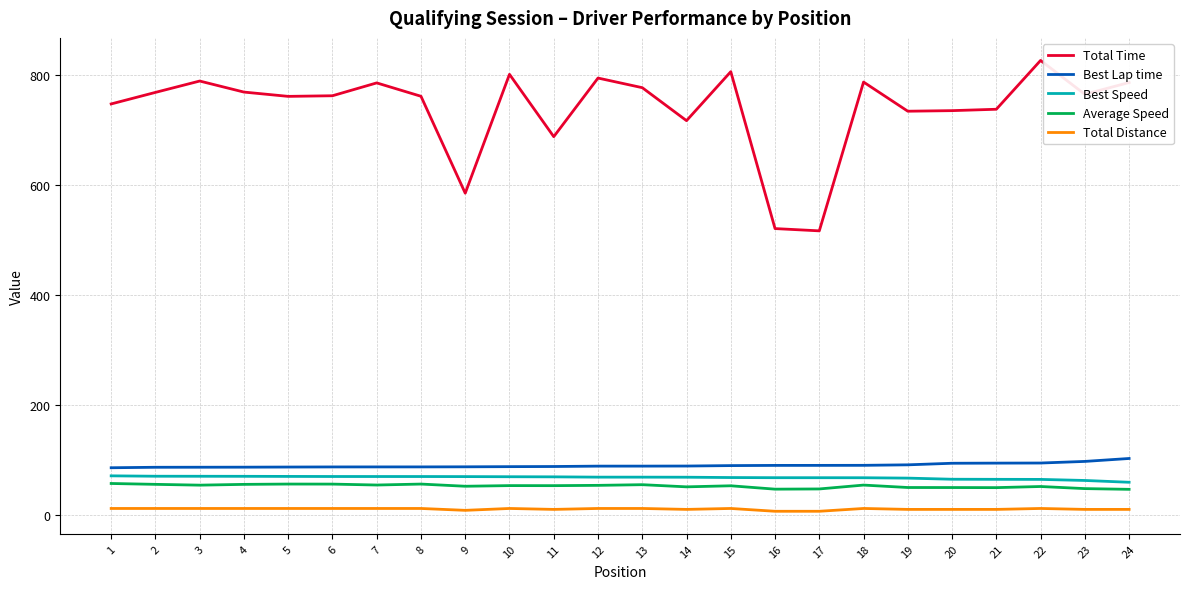

True or false: Best Lap time and Total Time intersect in this chart.

False